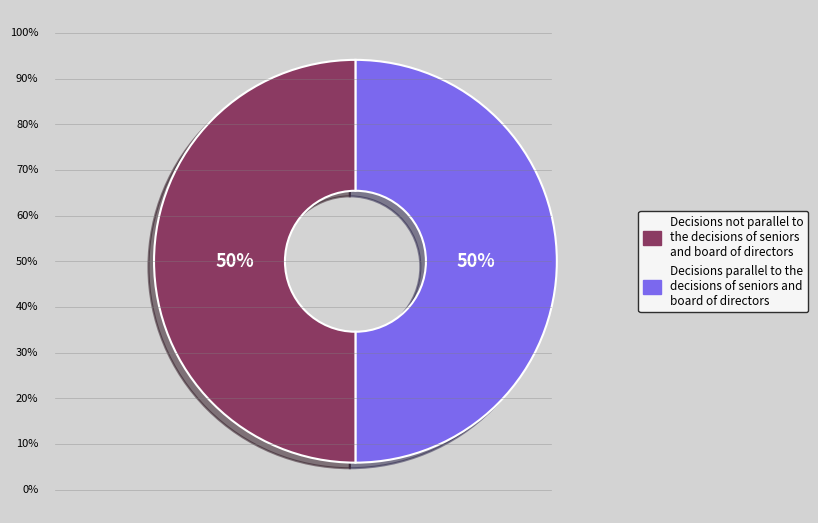

To the nearest percent, what is the average slice percentage?

50%